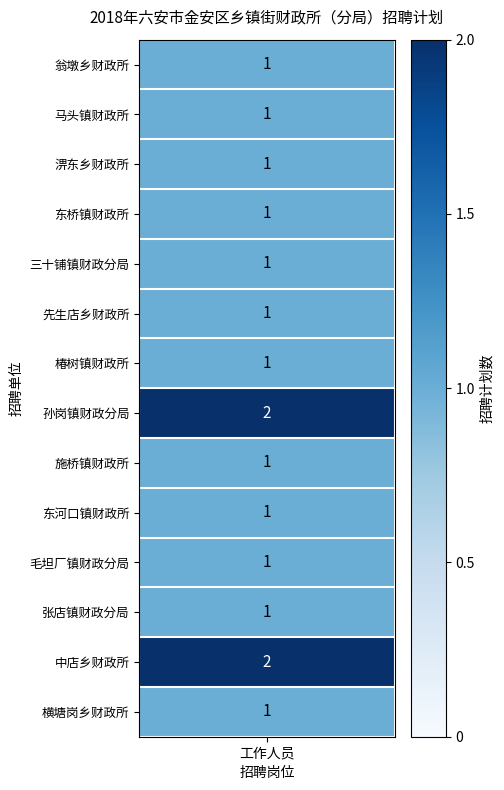

What is the maximum value shown in the chart?

2